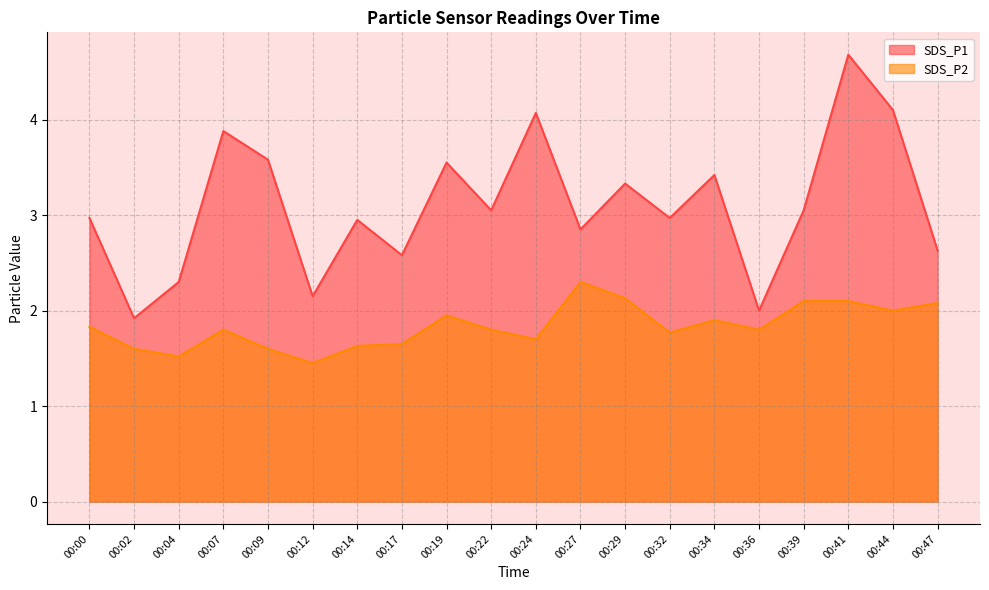

What is the minimum value shown in the chart?

1.4